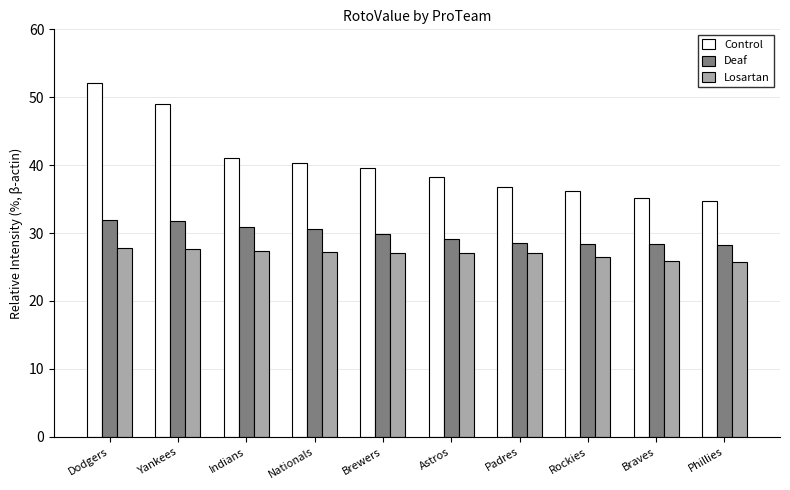

What is the average value of the Losartan series?

26.9